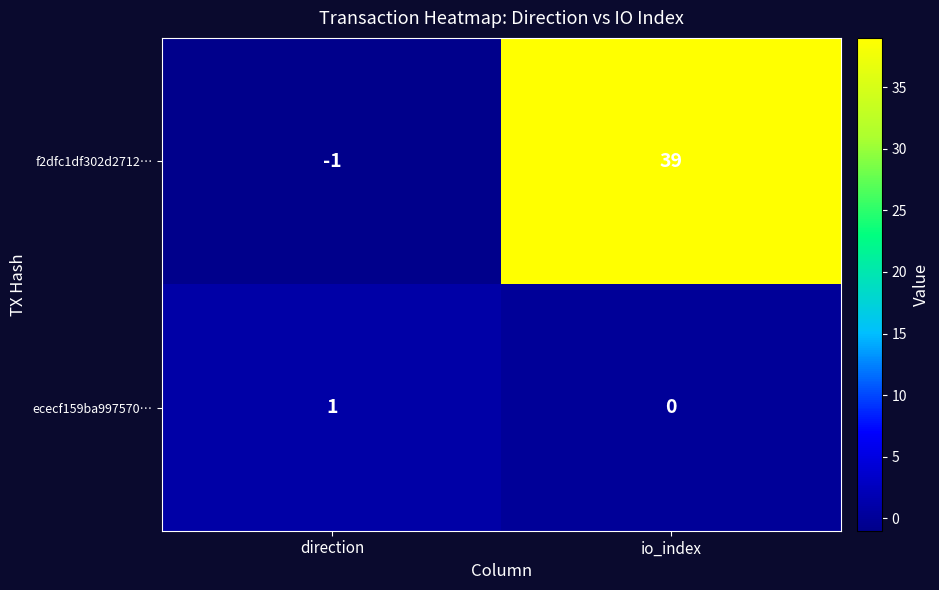

What is the difference between the highest and lowest values at io_index?

39